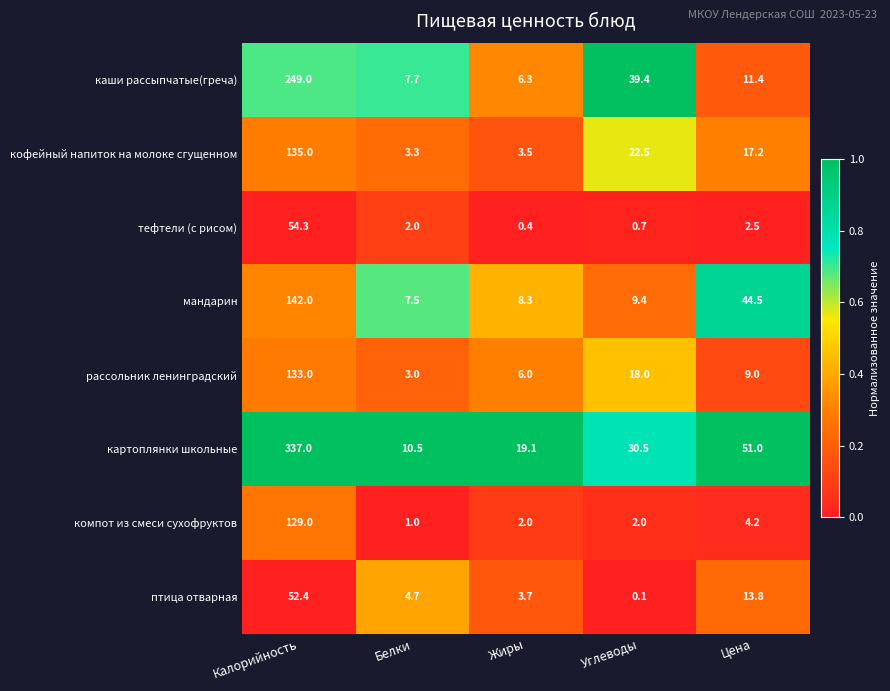

What is the average value of the кофейный напиток на молоке сгущенном series?

36.3